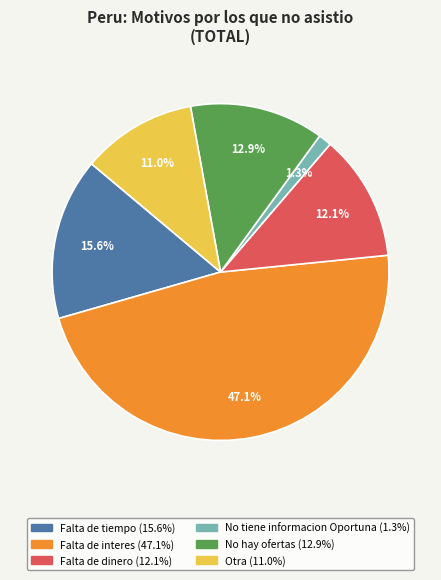

To the nearest percent, what is the combined percentage of Otra and Falta de dinero?

23%